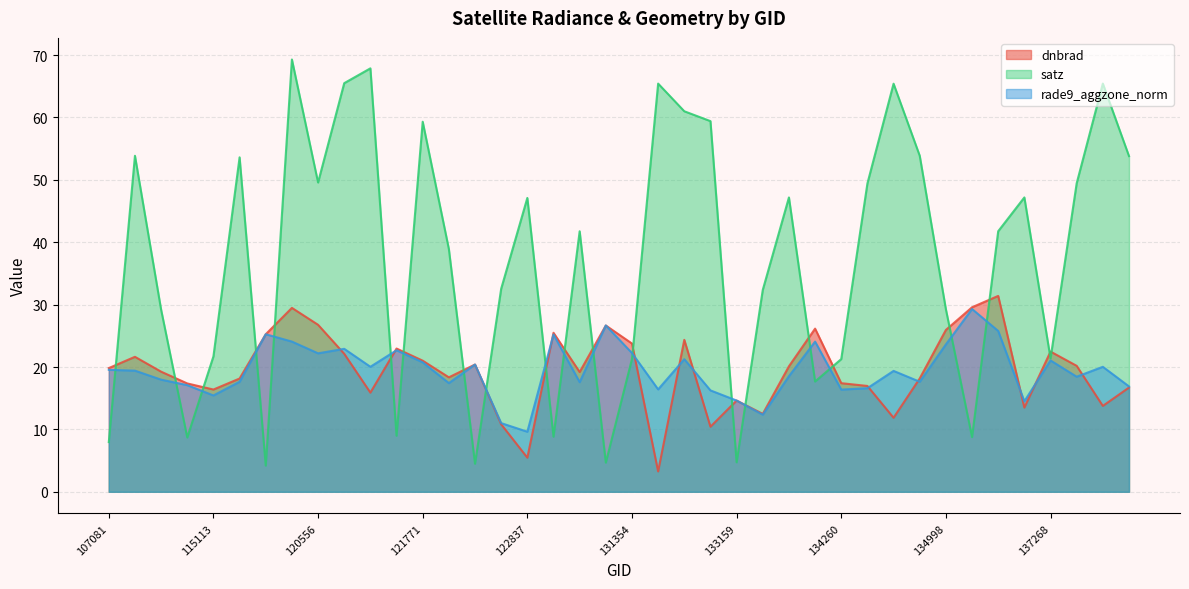

What is the sum of all rade9_aggzone_norm values?

778.3